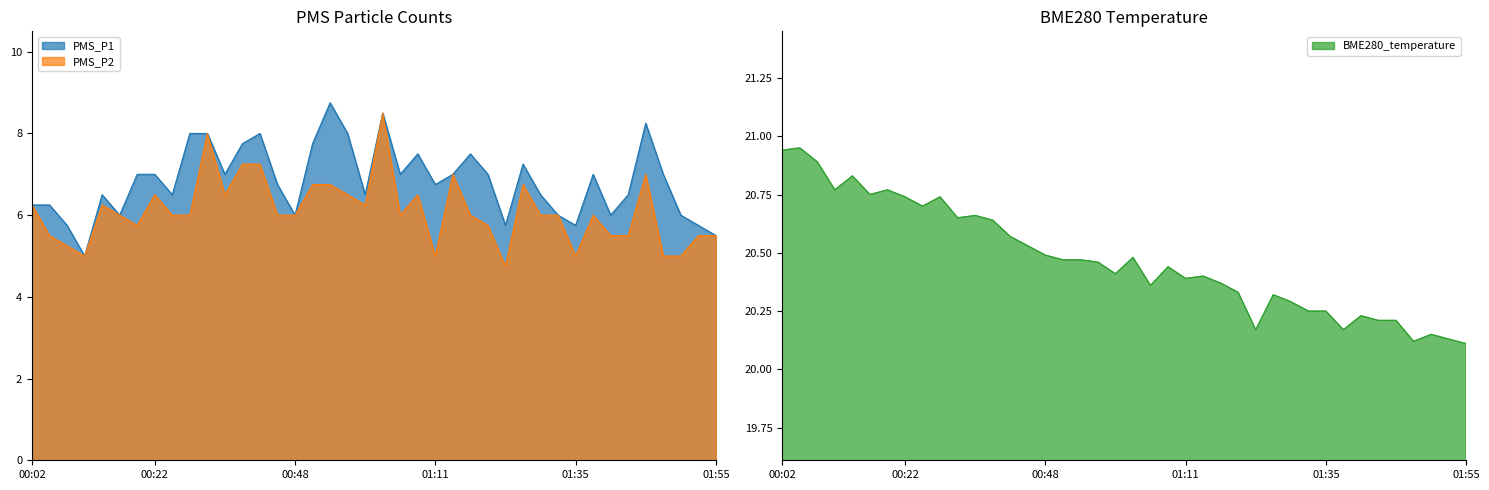

Which category has the lowest value in the BME280_temperature series?

01:55